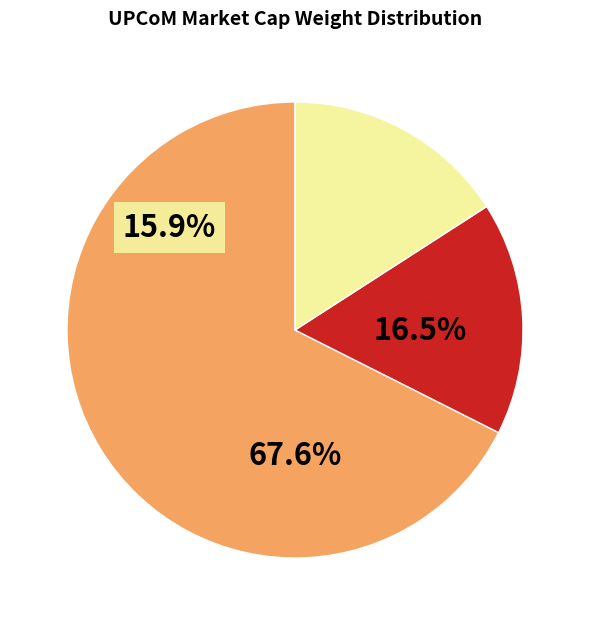

What is the smallest slice in the pie chart?

D26